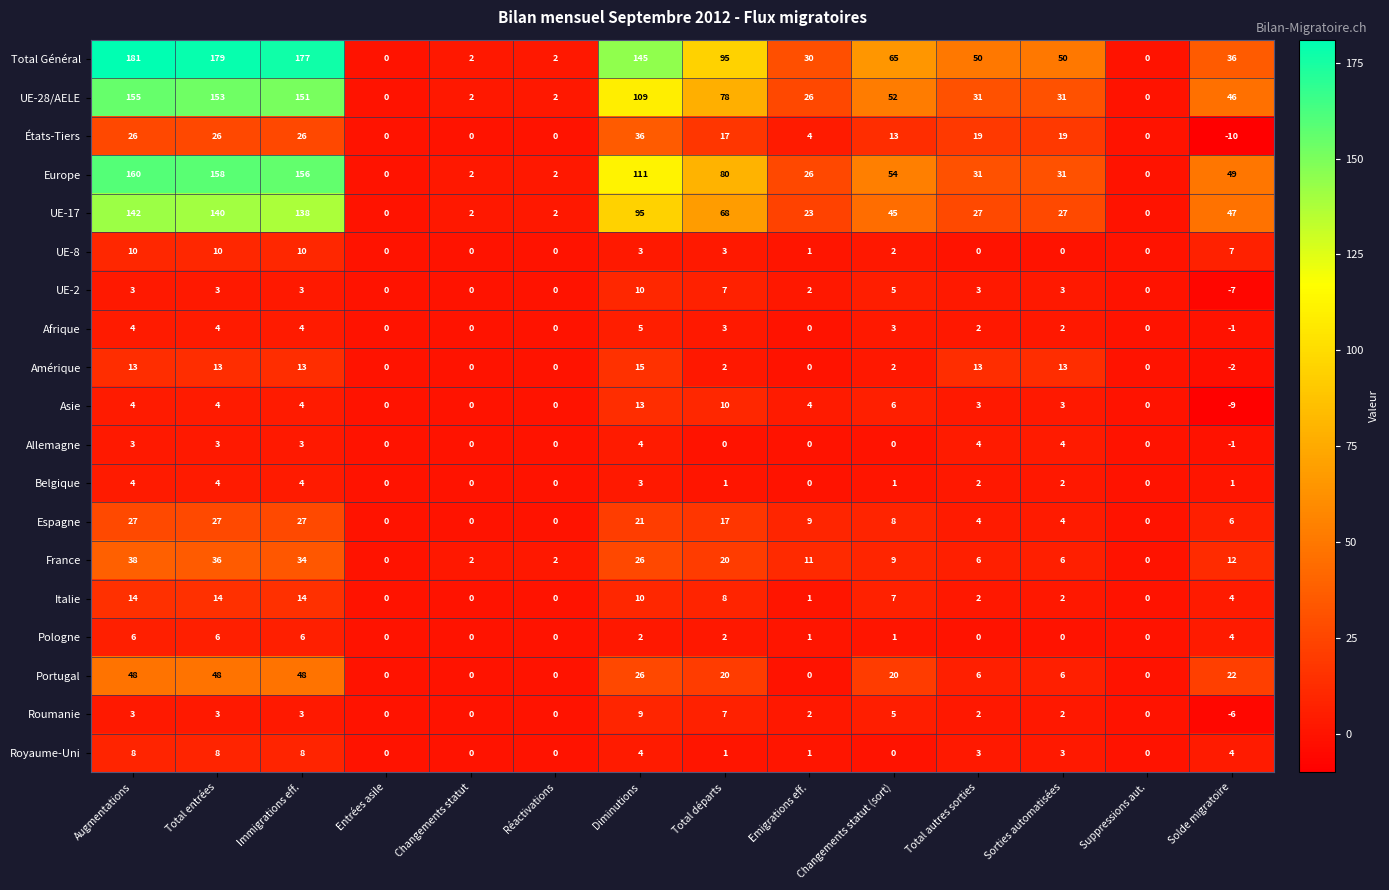

What is the average value of the UE-8 series?

3